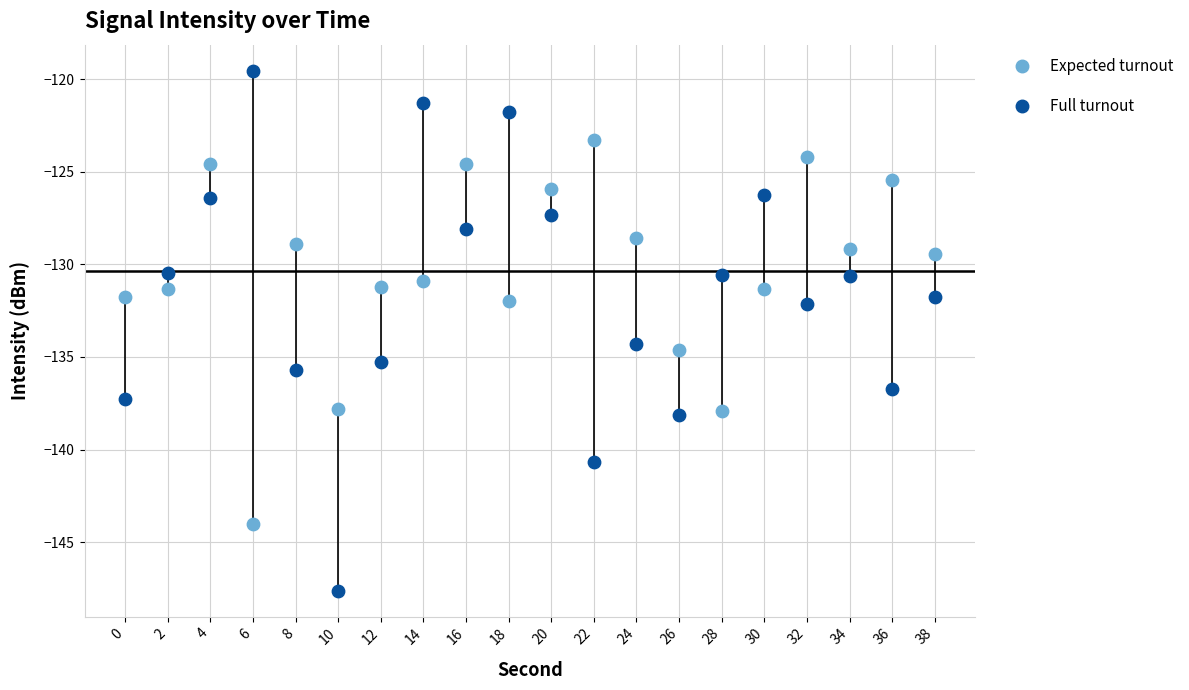

Which series has the largest Y range (max minus min)?

Full turnout